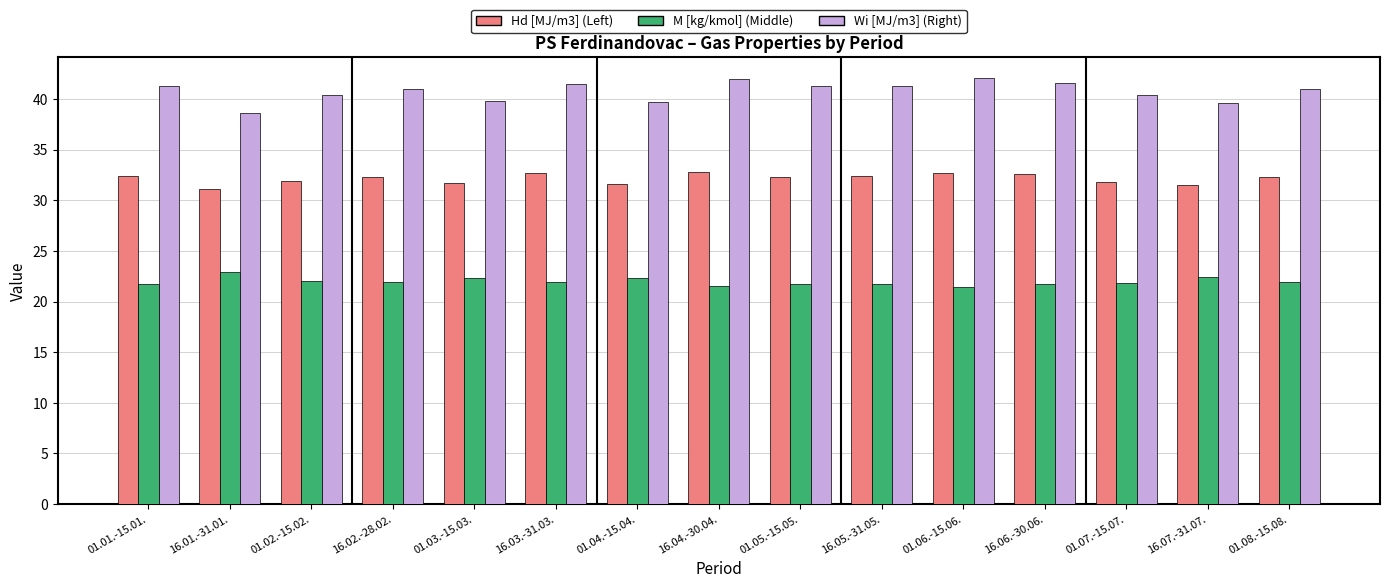

What is the total value across all series at 16.07.-31.07.?

93.6